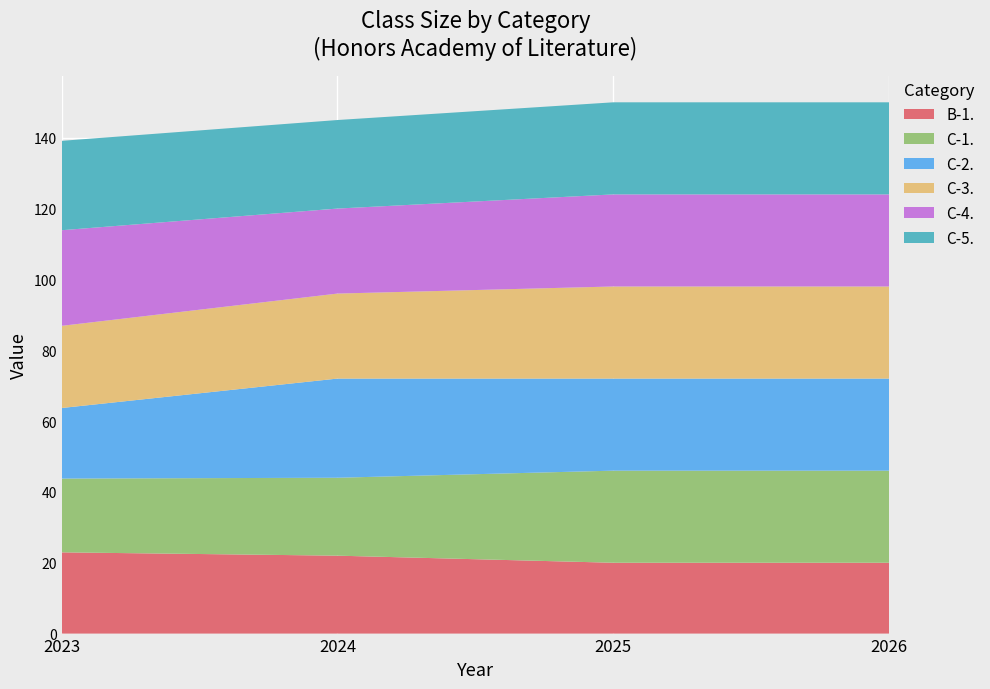

Reading left to right, extract all data points from this chart.

B-1.: 22.9	22.0	20.0	20.0
C-1.: 20.8	22.0	26.0	26.0
C-2.: 19.9	28.0	26.0	26.0
C-3.: 23.2	24.0	26.0	26.0
C-4.: 27.0	24.0	26.0	26.0
C-5.: 25.2	25.0	26.0	26.0